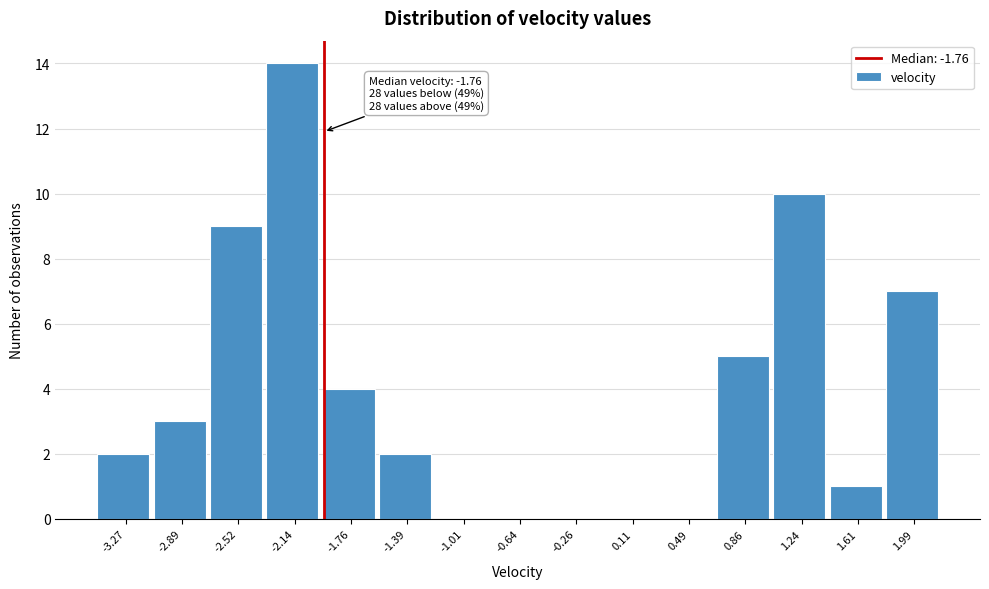

Reading left to right, list all the values displayed in this chart.

-3.27=2	-2.89=3	-2.52=9	-2.14=14	-1.76=4	-1.39=2	-1.01=0	-0.64=0	-0.26=0	0.11=0	0.49=0	0.86=5	1.24=10	1.61=1	1.99=7